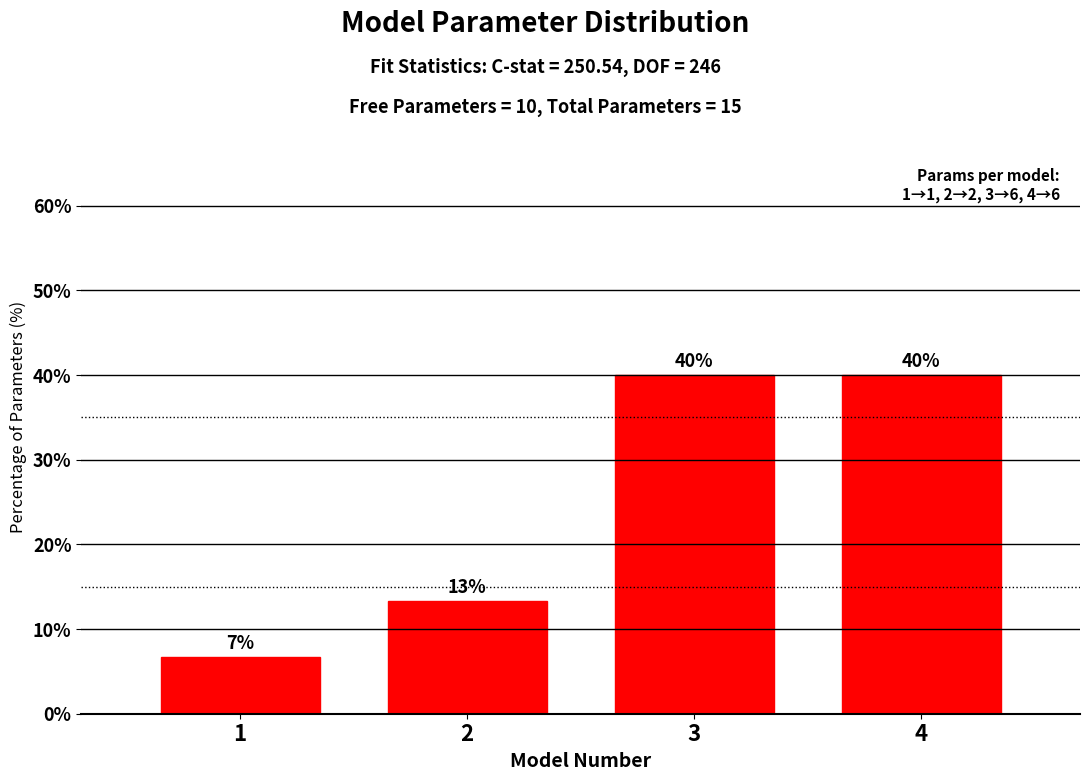

The chart shows a value of 22.6 at 2. True or false?

False